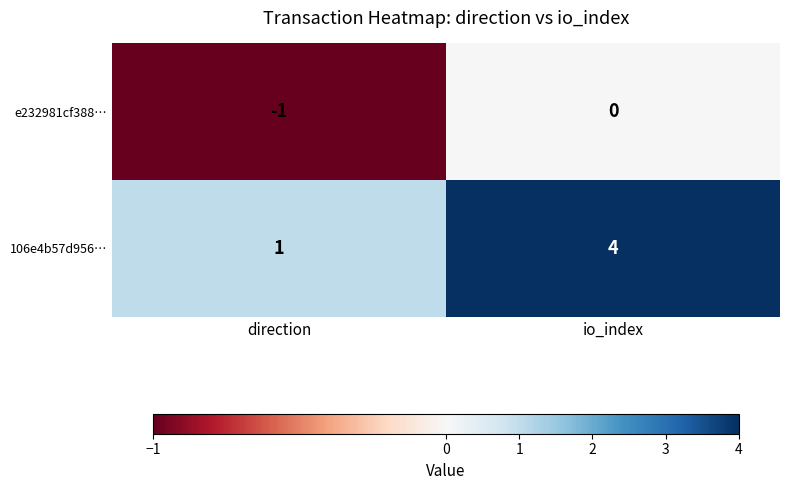

What is the maximum value shown in the chart?

4